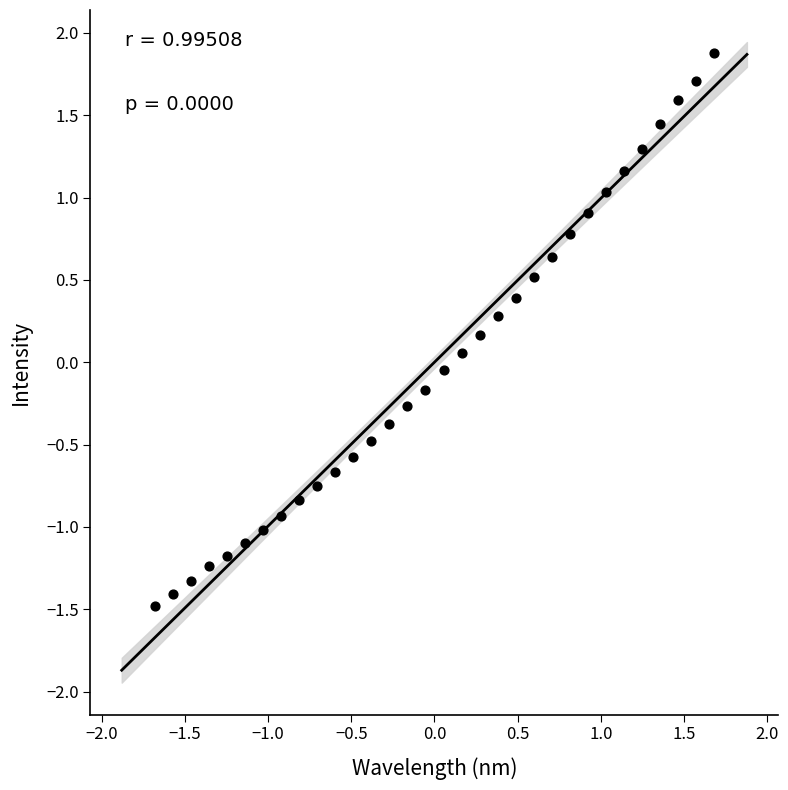

What is the range of X values (max minus min)?

3.4